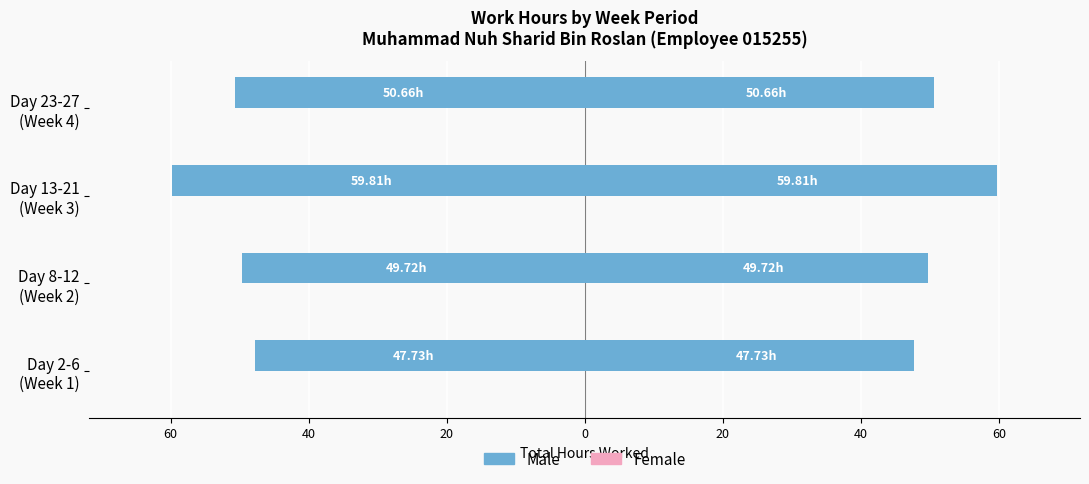

At how many categories does at least one series exceed 42?

4